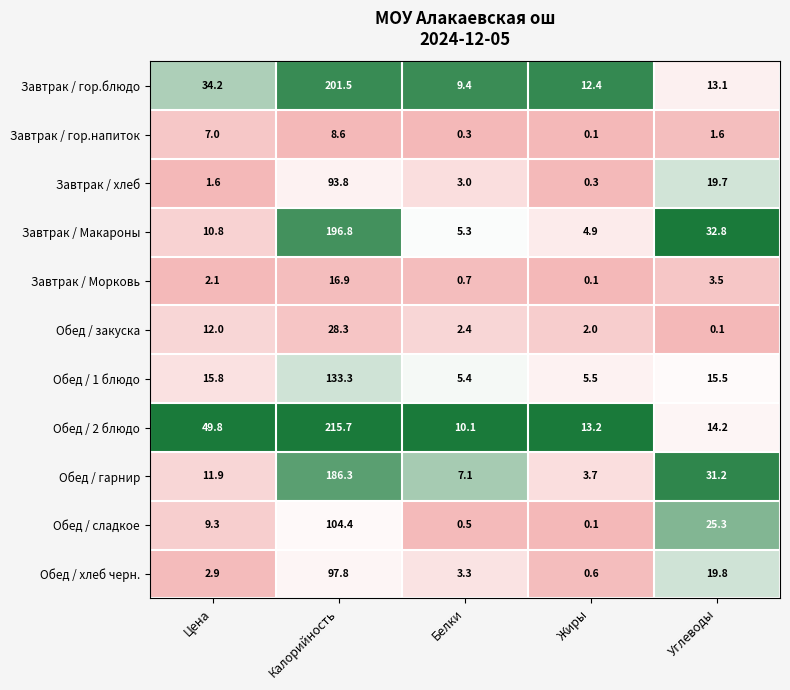

The value of Обед / 2 блюдо at Цена is 82.6. True or false?

False